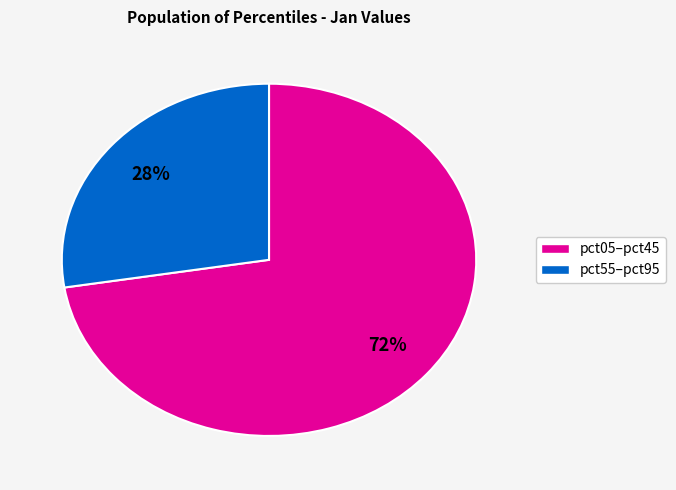

Count the number of slices in the pie.

2